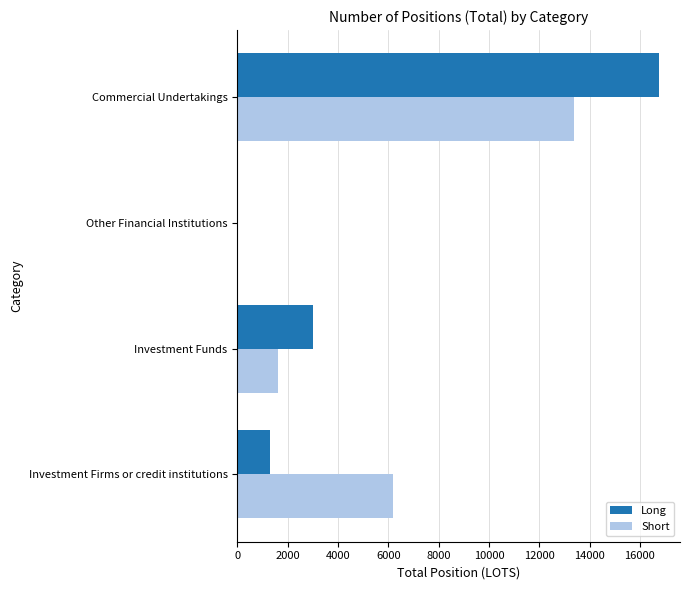

Is the value of Long at Investment Funds greater than the value of Short at Investment Firms or credit institutions?

No